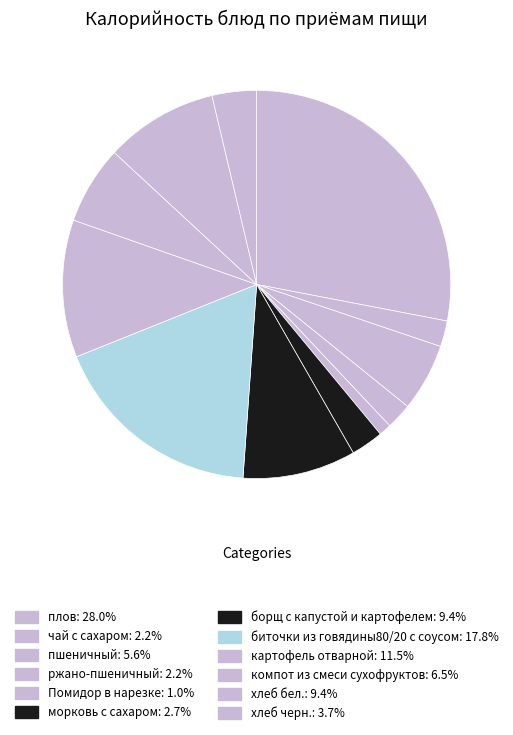

Approximately how many times larger is the value at морковь с сахаром compared to плов?

0.1